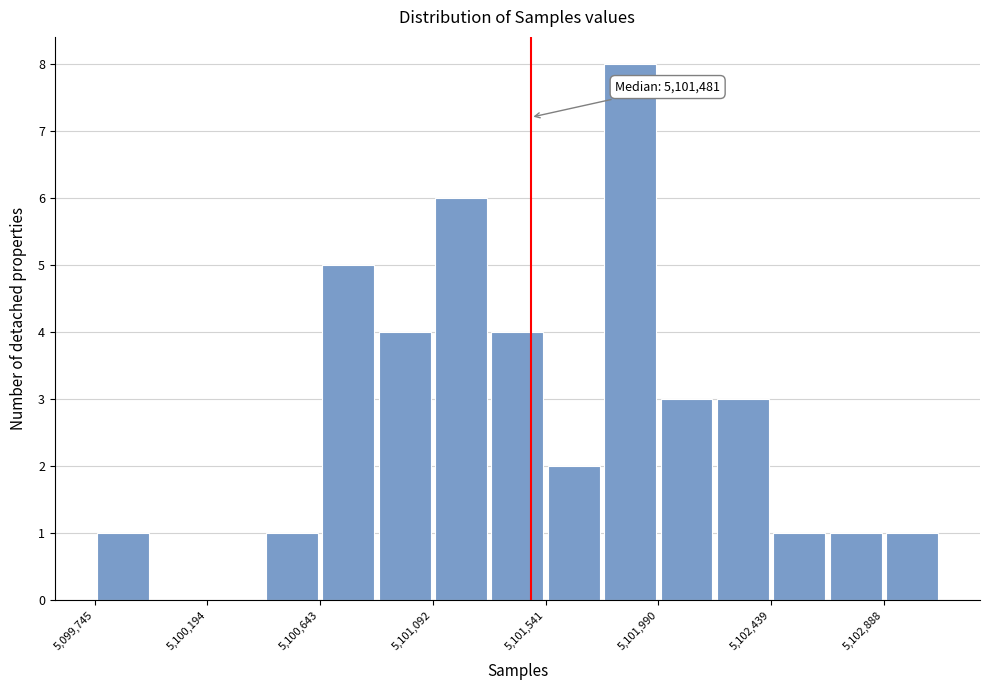

Over which range of the x-axis is the bar tallest?

5101750 to 5102000